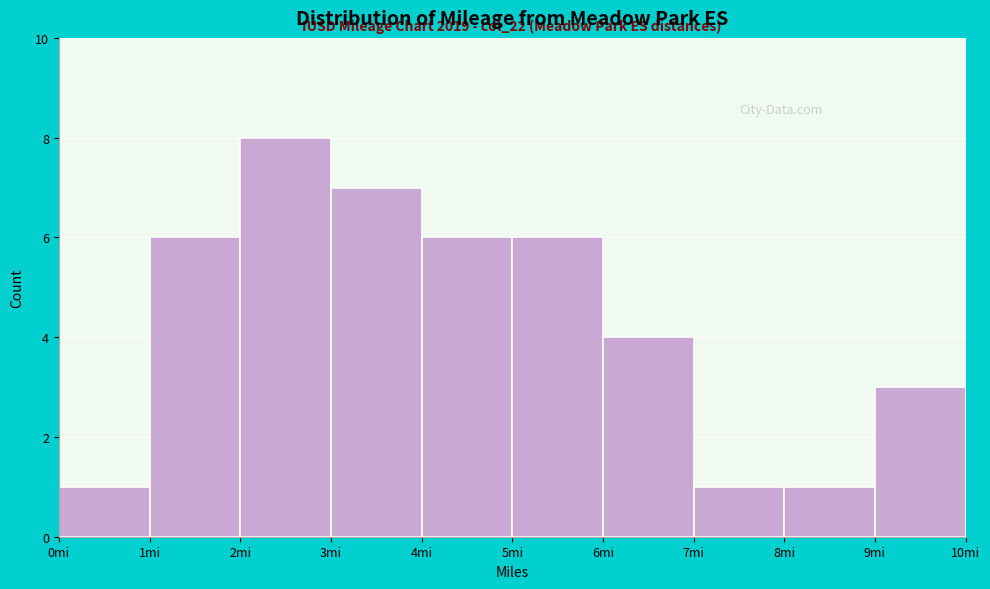

Which range on the x-axis has the tallest bar?

2 to 3